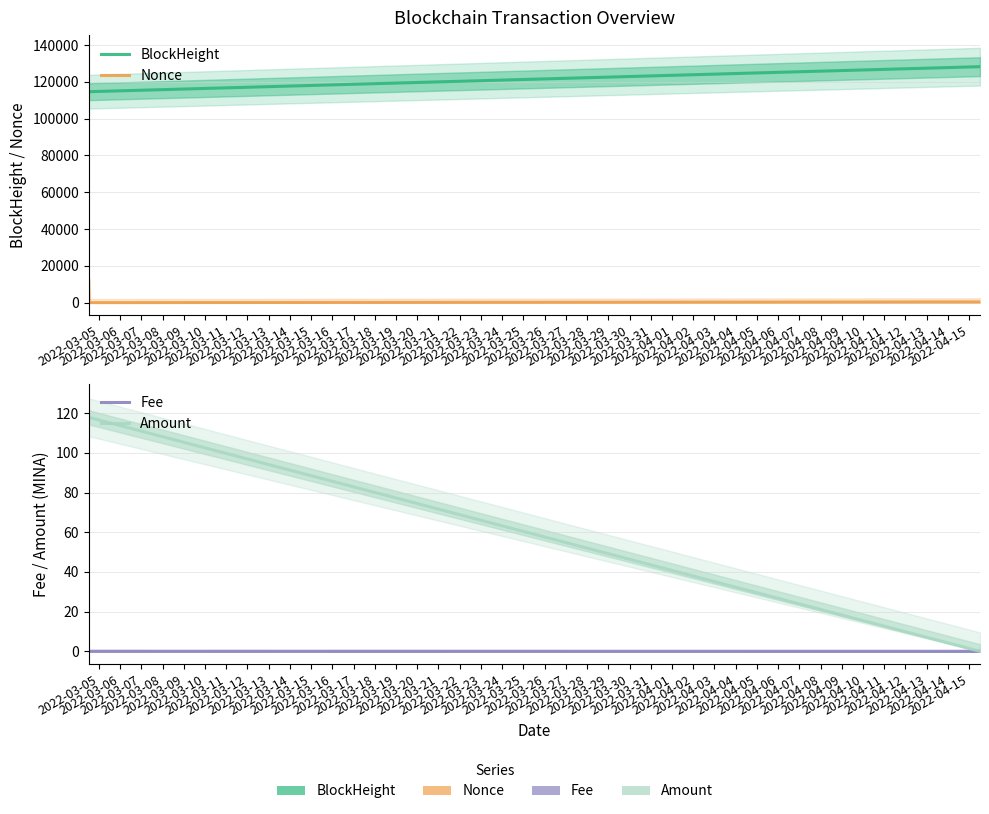

Rank the series by their maximum value, from highest to lowest.

BlockHeight, Nonce, Amount, Fee